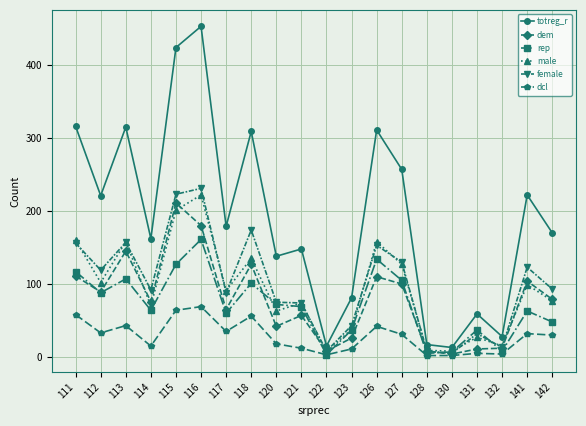

True or false: dem has more than 1 points higher than both neighbors.

True